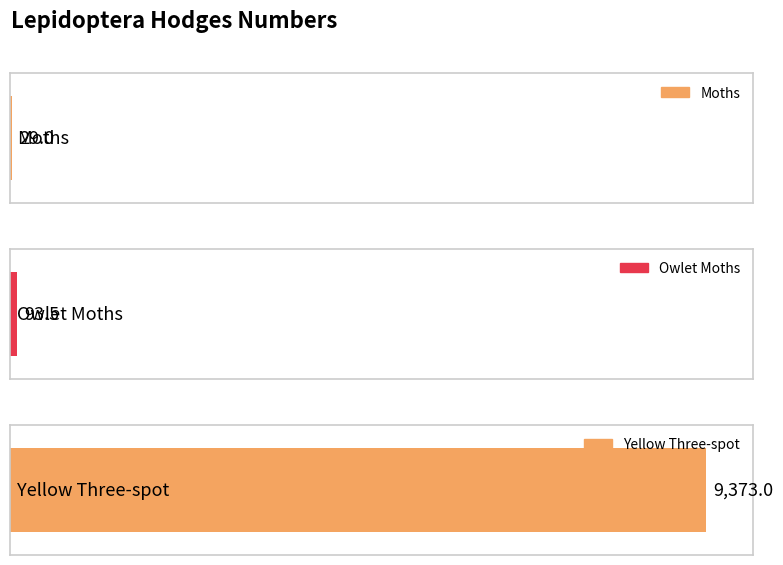

How many values are below 93?

1